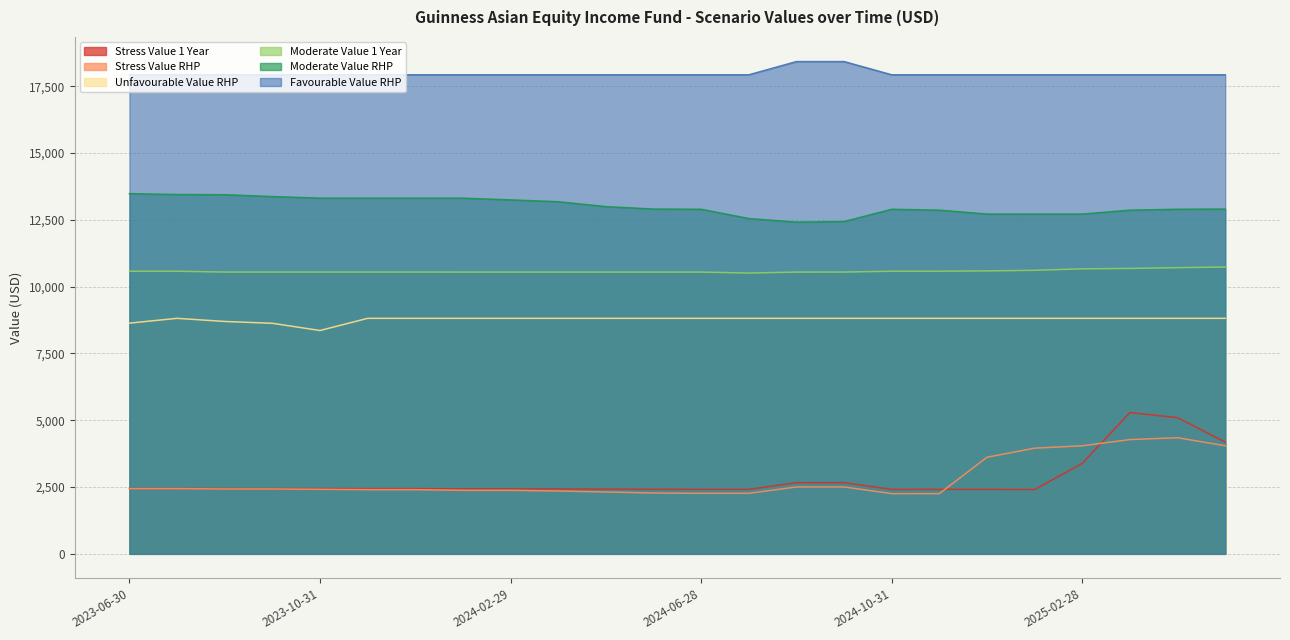

The Stress Value 1 Year series shows 2442.6 at 2023-10-31. True or false?

True